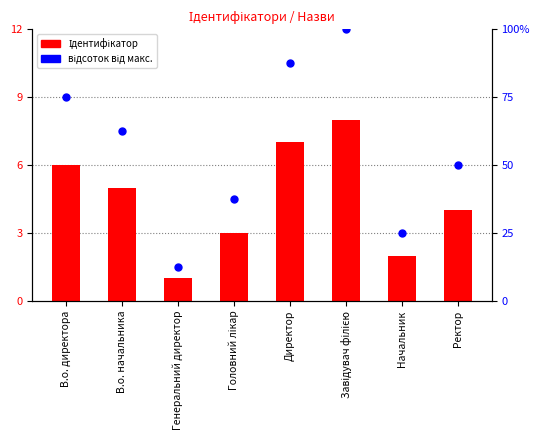

Which series reaches the maximum Y coordinate?

відсоток від макс. ідентифікатора